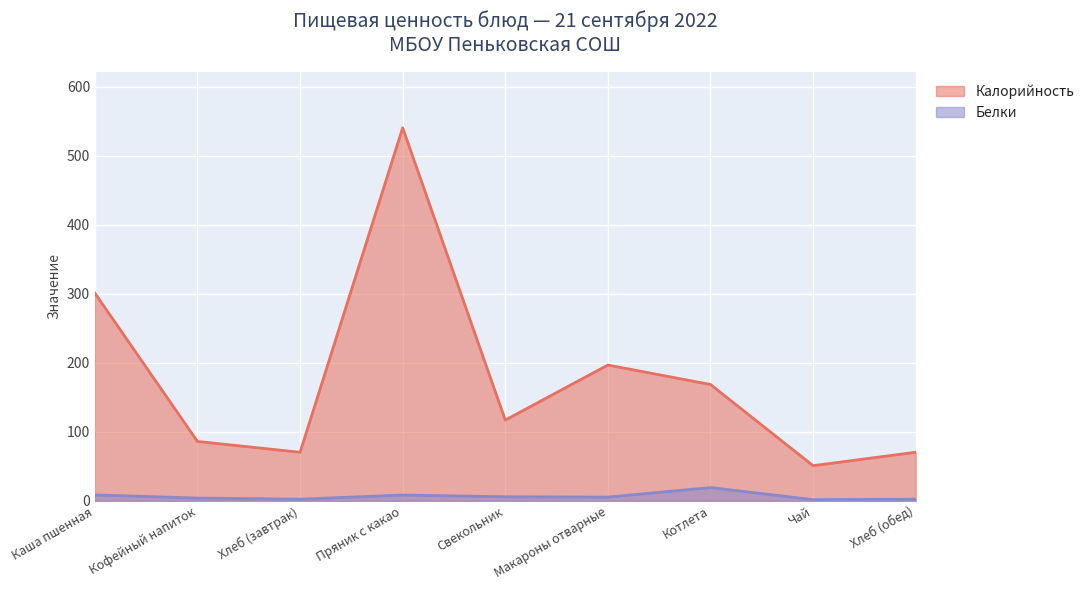

Does the chart display data point markers on the line(s)?

No